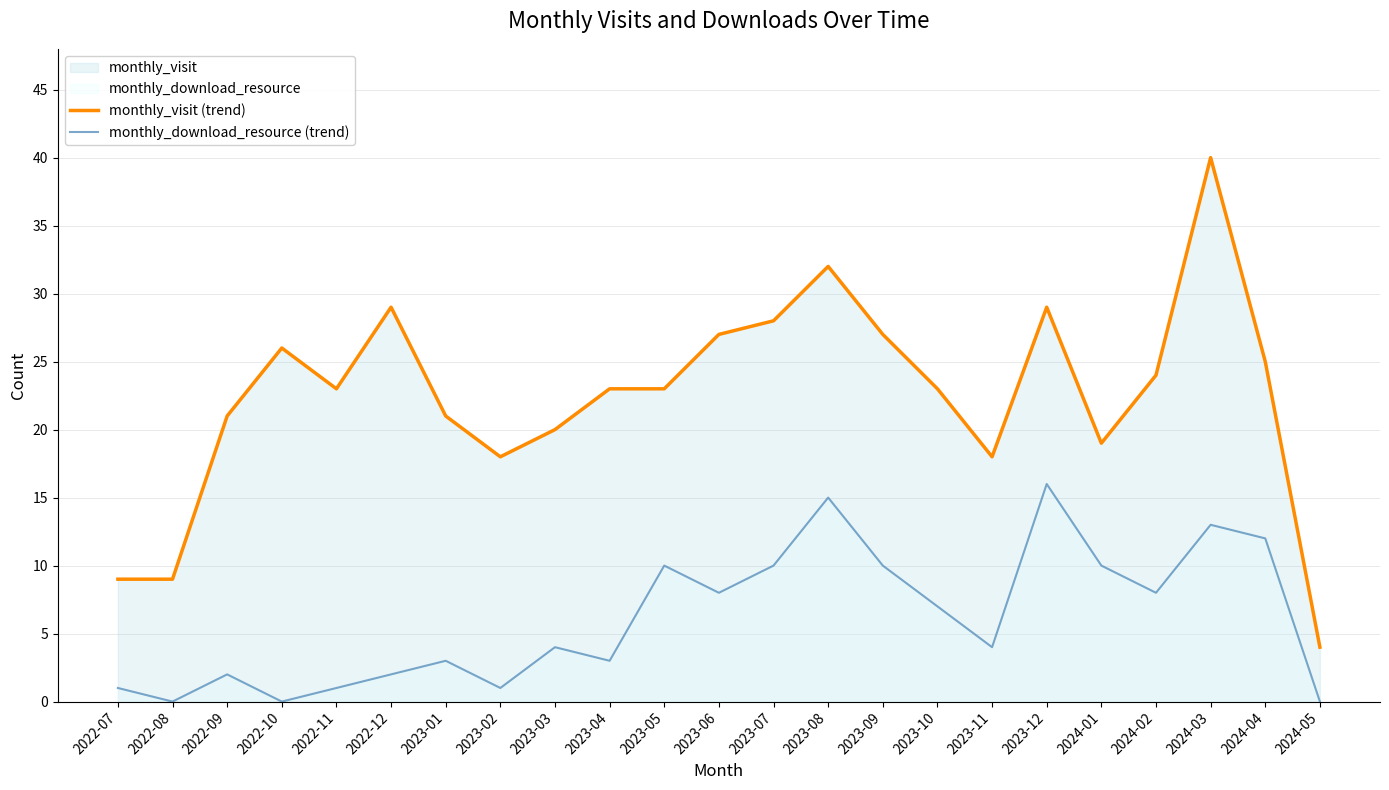

List the series in order of their peak value, lowest first.

monthly_download_resource (trend), monthly_visit (trend)